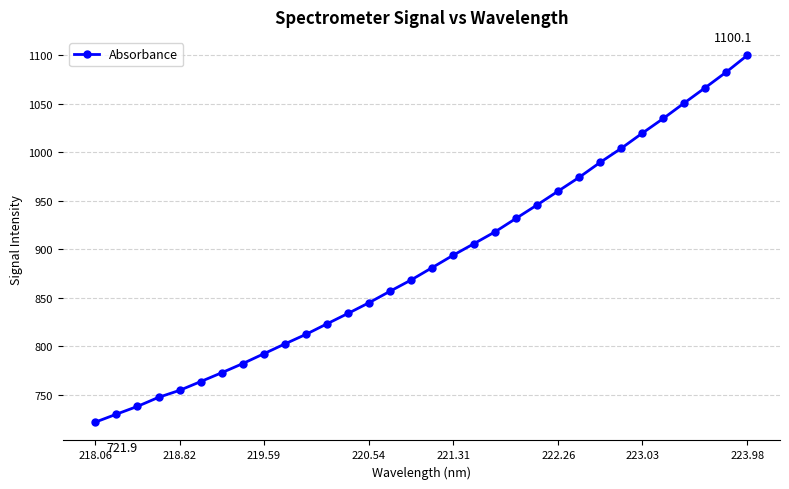

What is the sum of all values?

28406.3